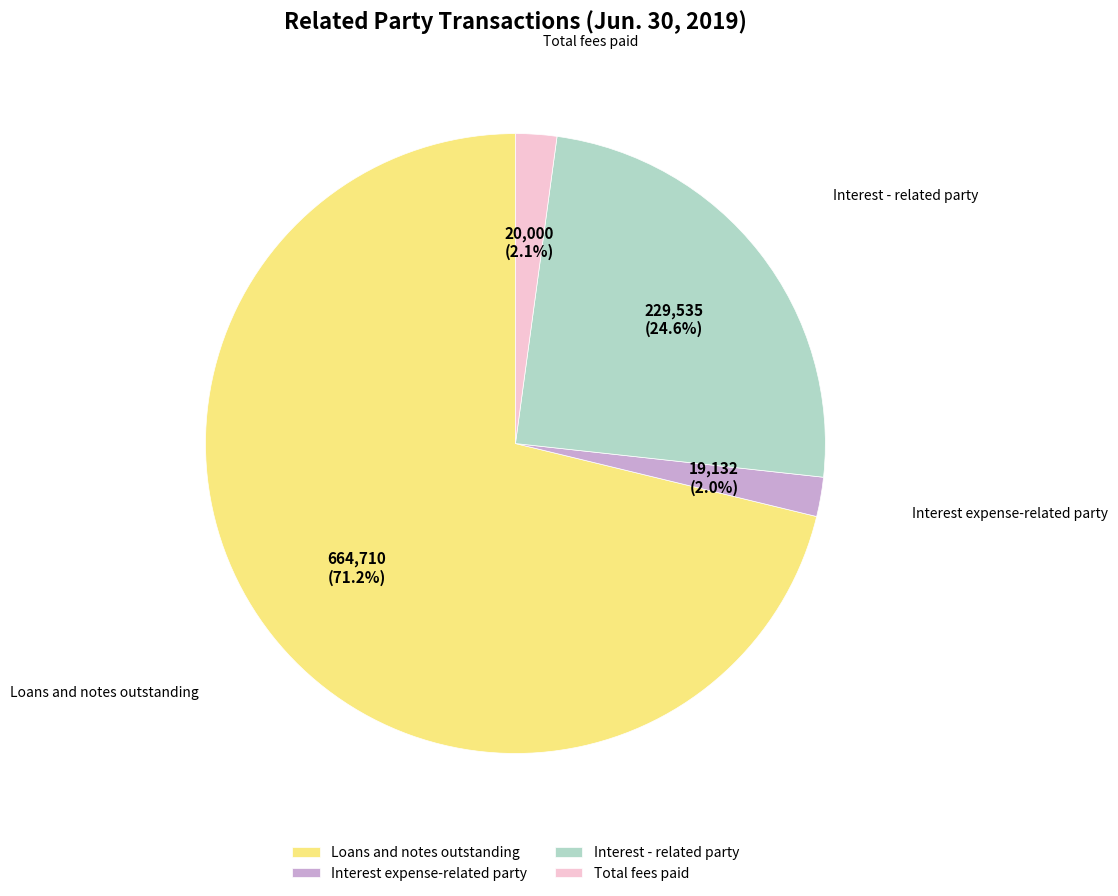

Is there a majority slice in this chart?

Yes